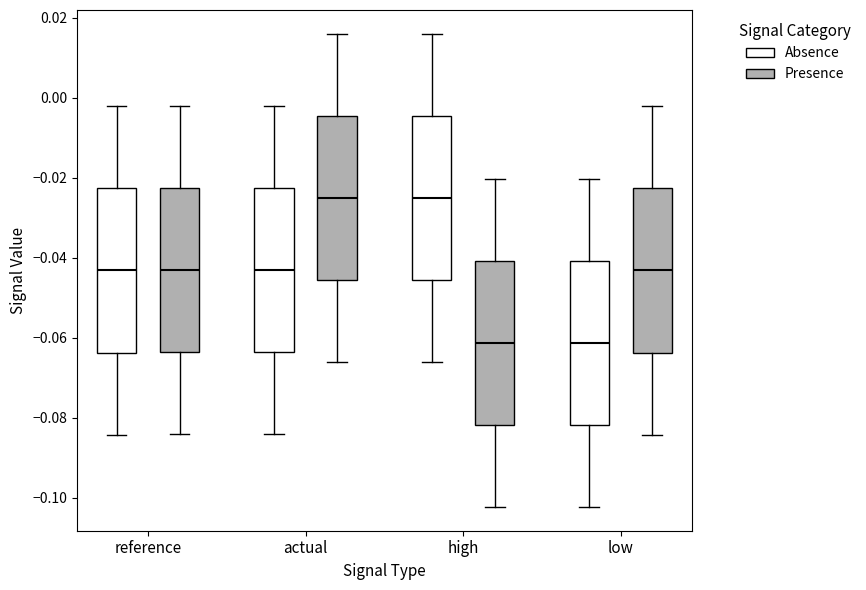

Reading left to right, transcribe this box plot: for each box, give where its median line is, the range the box spans, and where its two whiskers end, as read against the y-axis. The values are not printed on the chart, so give them approximately, as read against the axis.

reference (Absence): median -0.044, box -0.064 to -0.022, whiskers -0.084 to -0.002
reference (Presence): median -0.044, box -0.064 to -0.022, whiskers -0.084 to -0.002
actual (Absence): median -0.044, box -0.064 to -0.022, whiskers -0.084 to -0.002
actual (Presence): median -0.026, box -0.046 to -0.004, whiskers -0.066 to 0.016
high (Absence): median -0.026, box -0.046 to -0.004, whiskers -0.066 to 0.016
high (Presence): median -0.062, box -0.082 to -0.040, whiskers -0.102 to -0.020
low (Absence): median -0.062, box -0.082 to -0.040, whiskers -0.102 to -0.020
low (Presence): median -0.044, box -0.064 to -0.022, whiskers -0.084 to -0.002